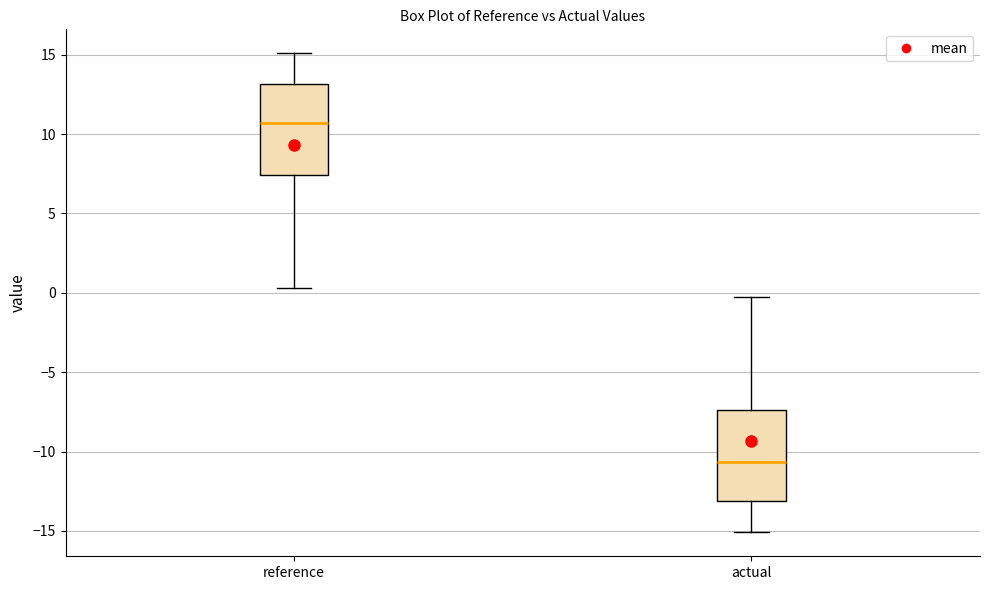

Reading left to right, read every box against the y-axis: the position of its median line, the range the box covers, and the ends of its whiskers. The values are not printed on the chart, so give them approximately, as read against the axis.

reference: median 10.5, box 7.5 to 13.0, whiskers 0.5 to 15.0
actual: median -10.5, box -13.0 to -7.5, whiskers -15.0 to -0.5